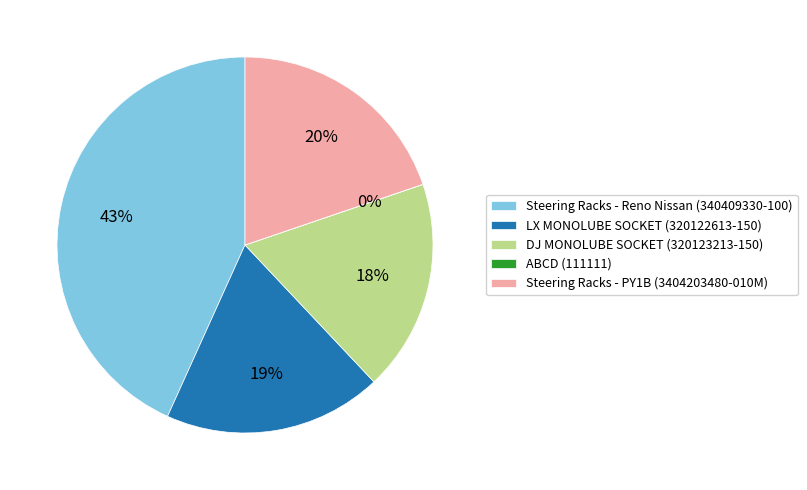

Is it true that Steering Racks - Reno Nissan (340409330-100) is 32% of the pie?

False